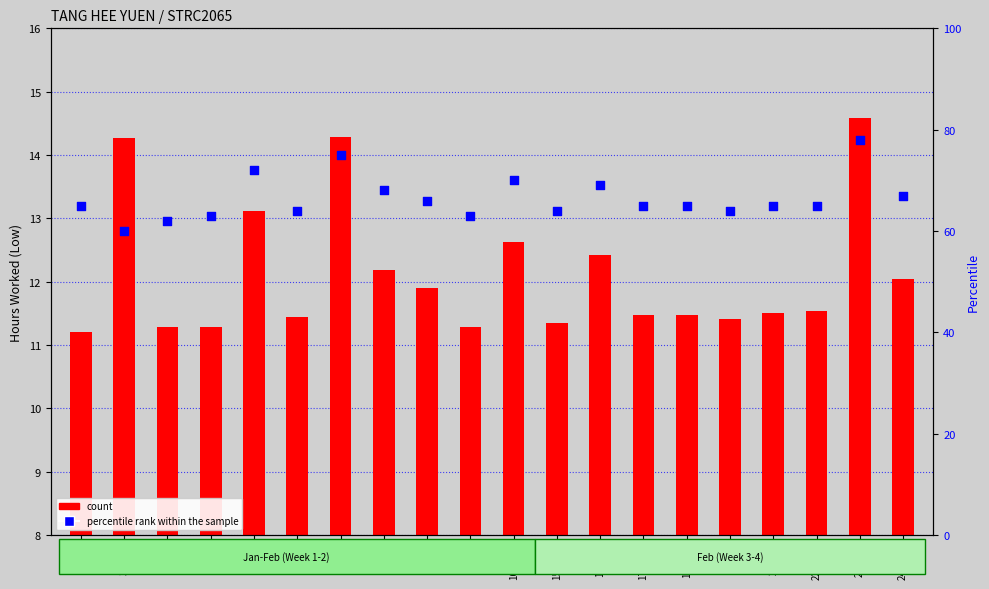

Which series has the widest spread of Y values?

percentile rank within the sample